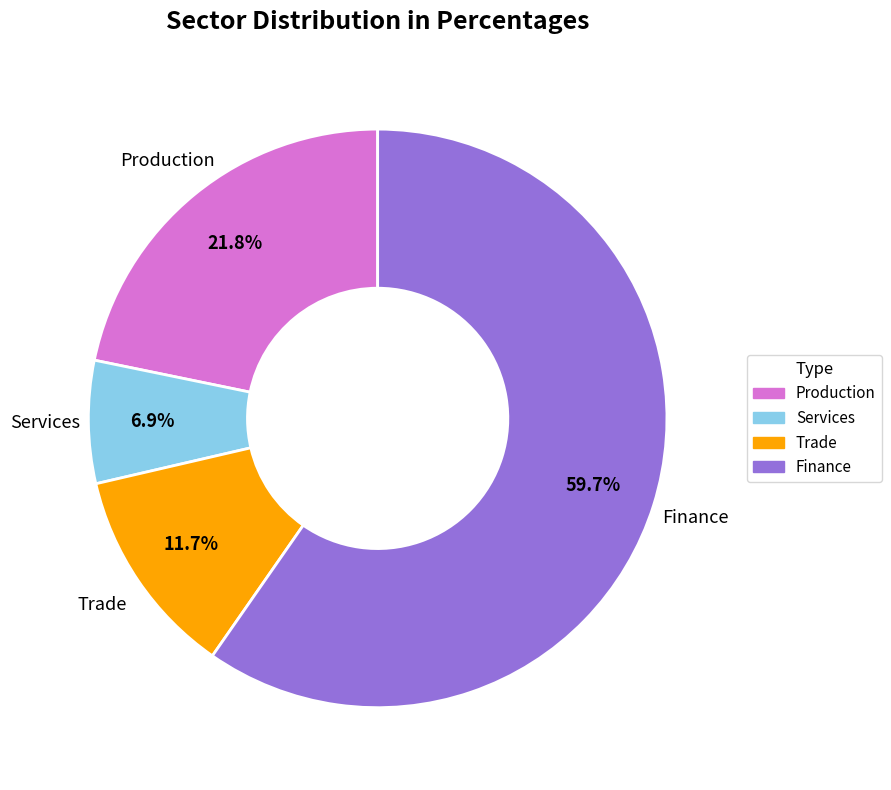

Does Services account for over 50% of the chart?

No